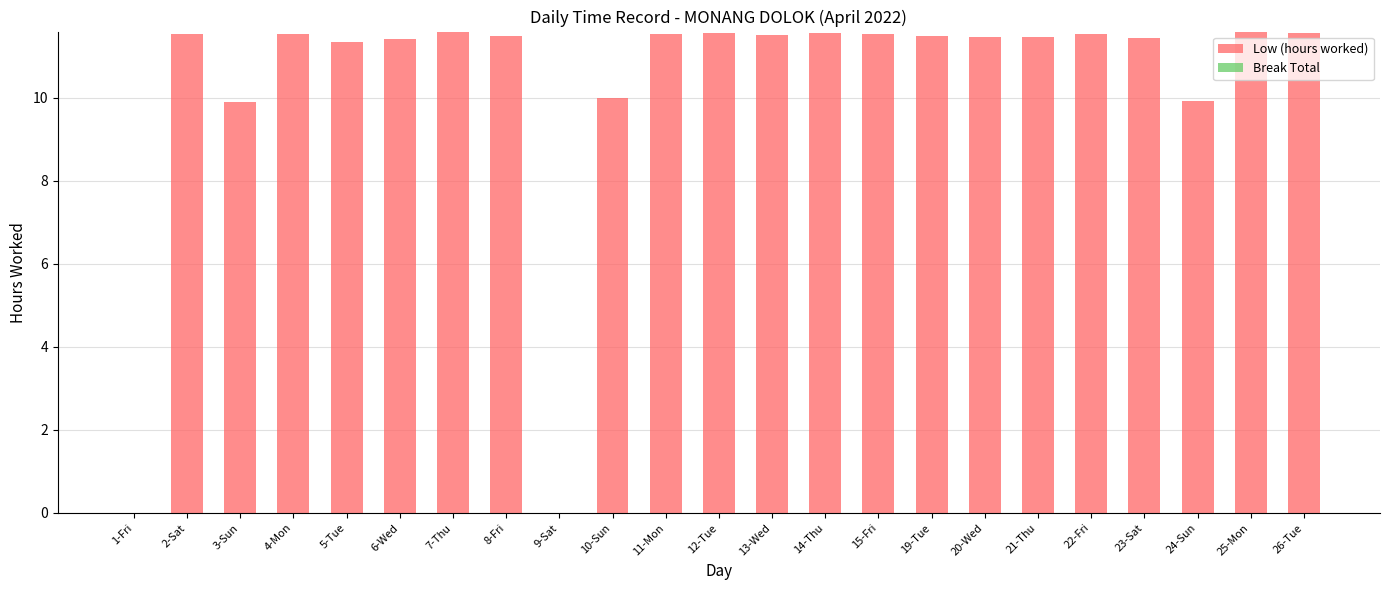

What is the sum of the values at 20-Wed and 2-Sat?

23.0